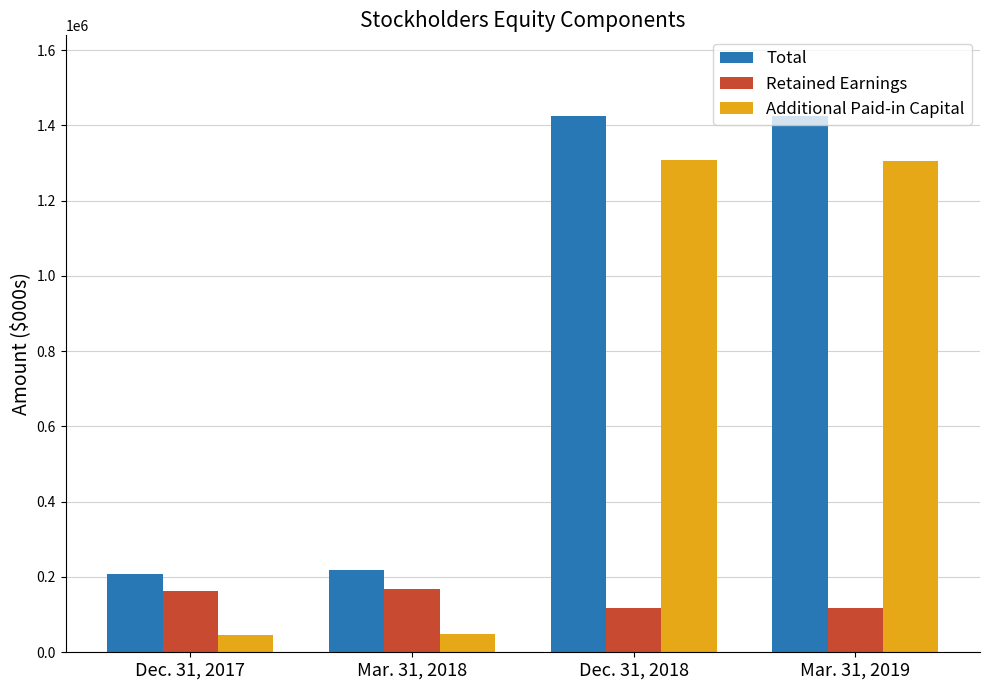

The Retained Earnings series shows 43674 at Dec. 31, 2018. True or false?

False